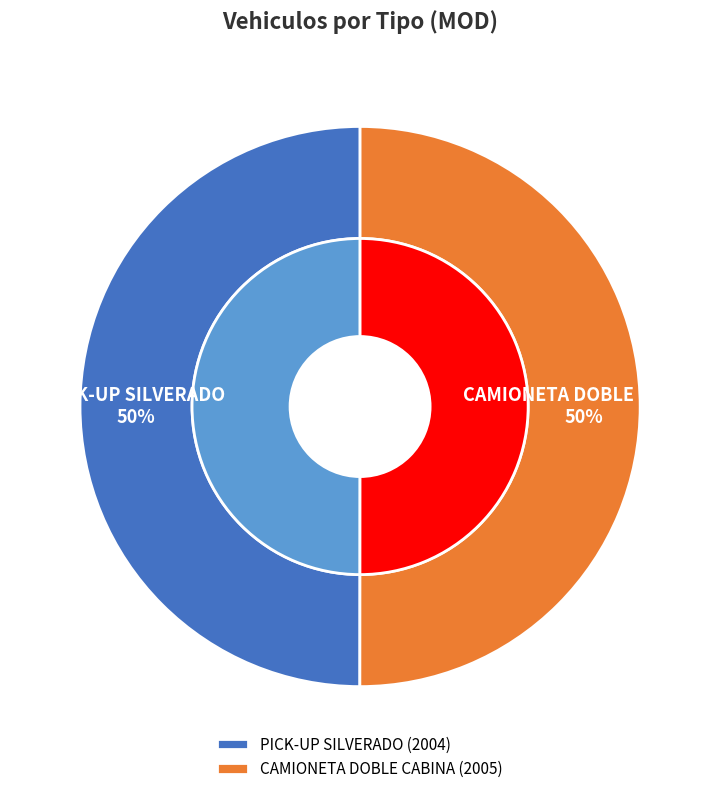

Between PICK-UP SILVERADO and CAMIONETA DOBLE CABINA, which is larger?

CAMIONETA DOBLE CABINA